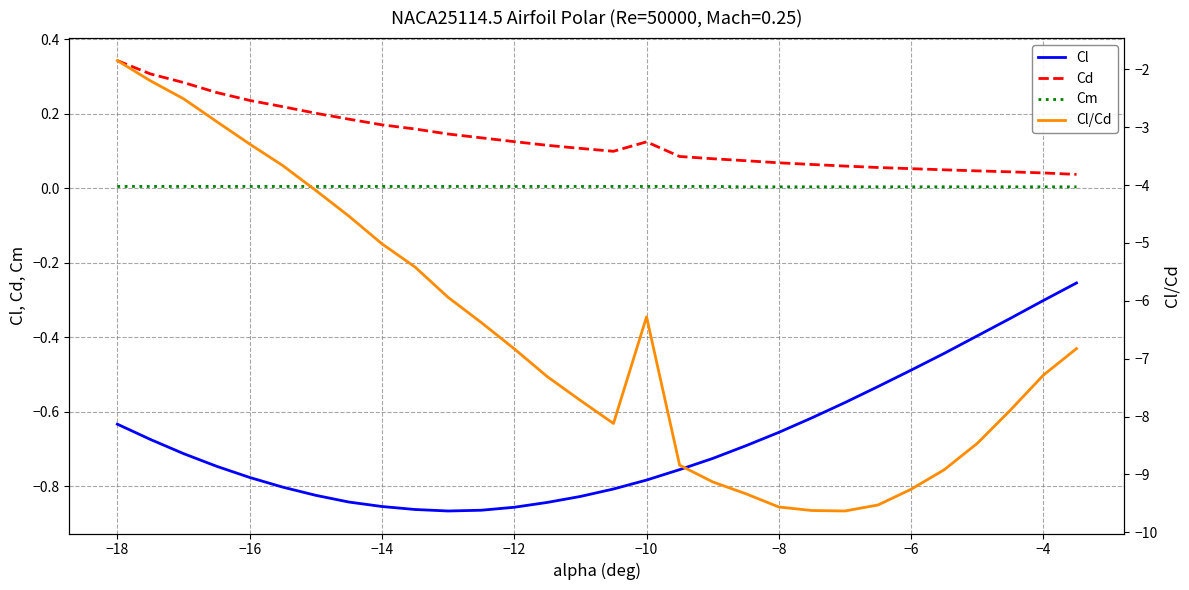

What is the average value of the Cl/Cd series?

-6.6